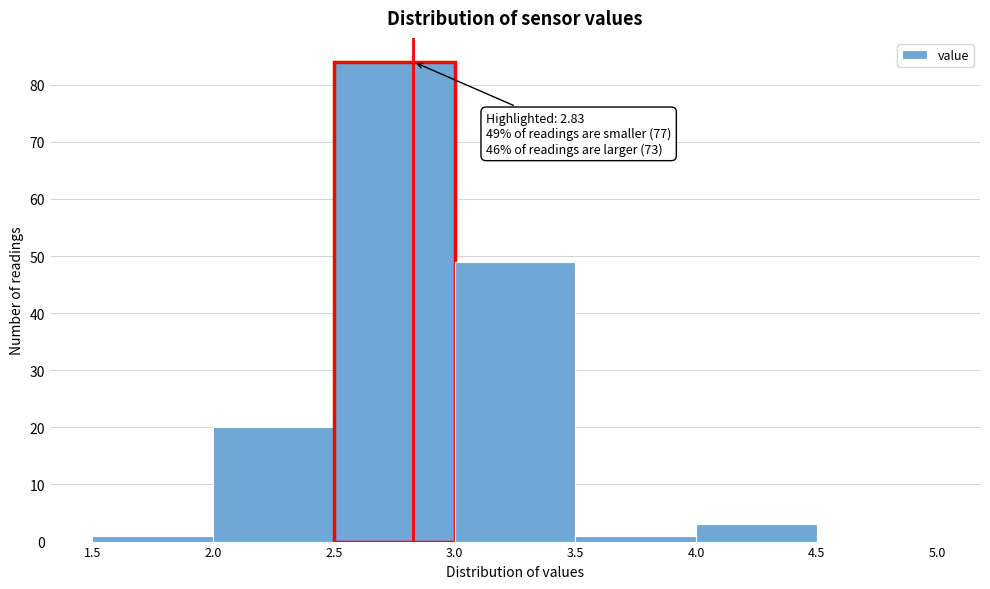

Which range on the x-axis has the tallest bar?

2.5 to 3.0